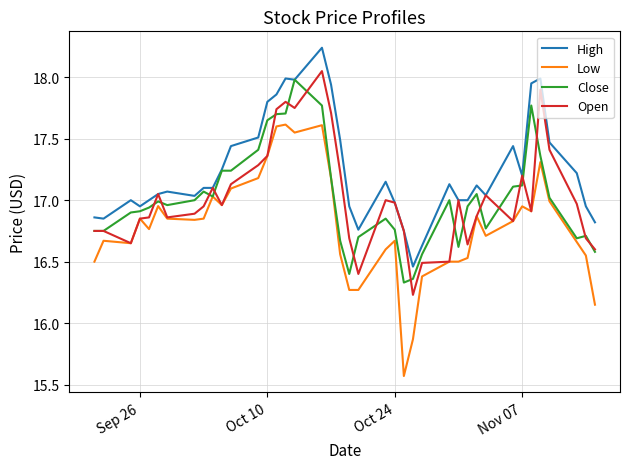

Which series has the widest spread of values?

Low